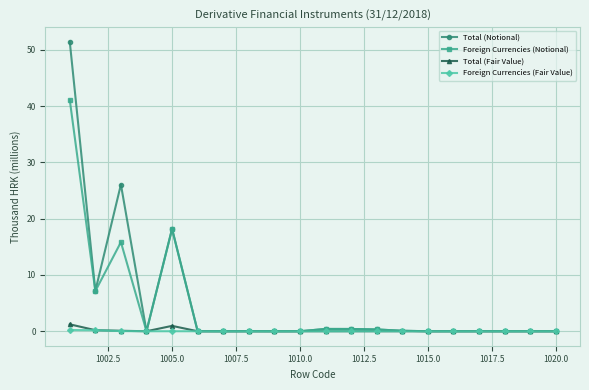

What is the maximum value shown in the chart?

51.5